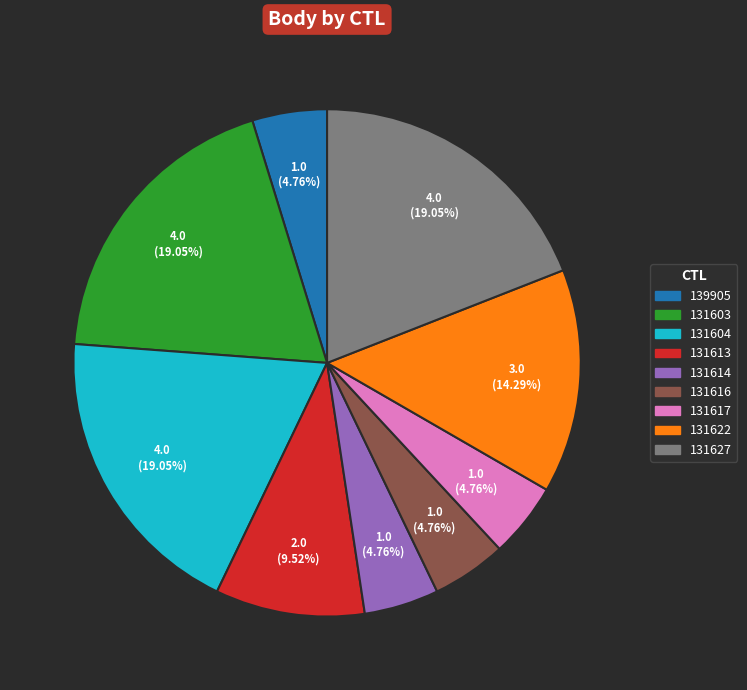

True or false: 131617 accounts for 11% of the total.

False